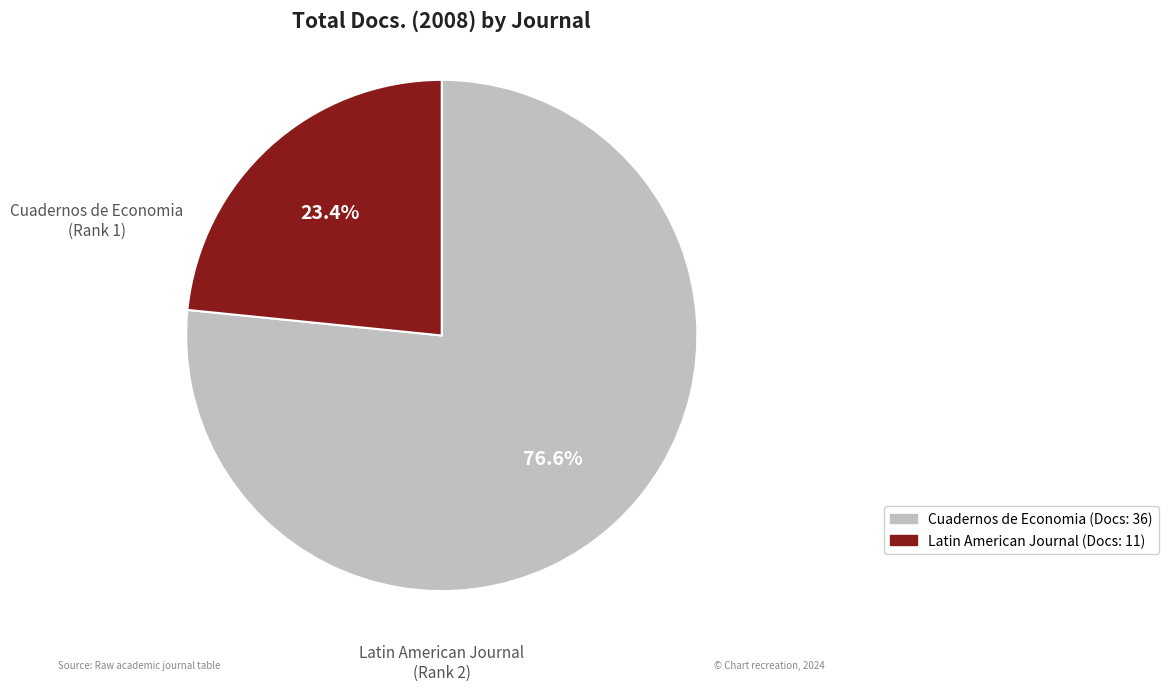

How many slices are in this pie chart?

2